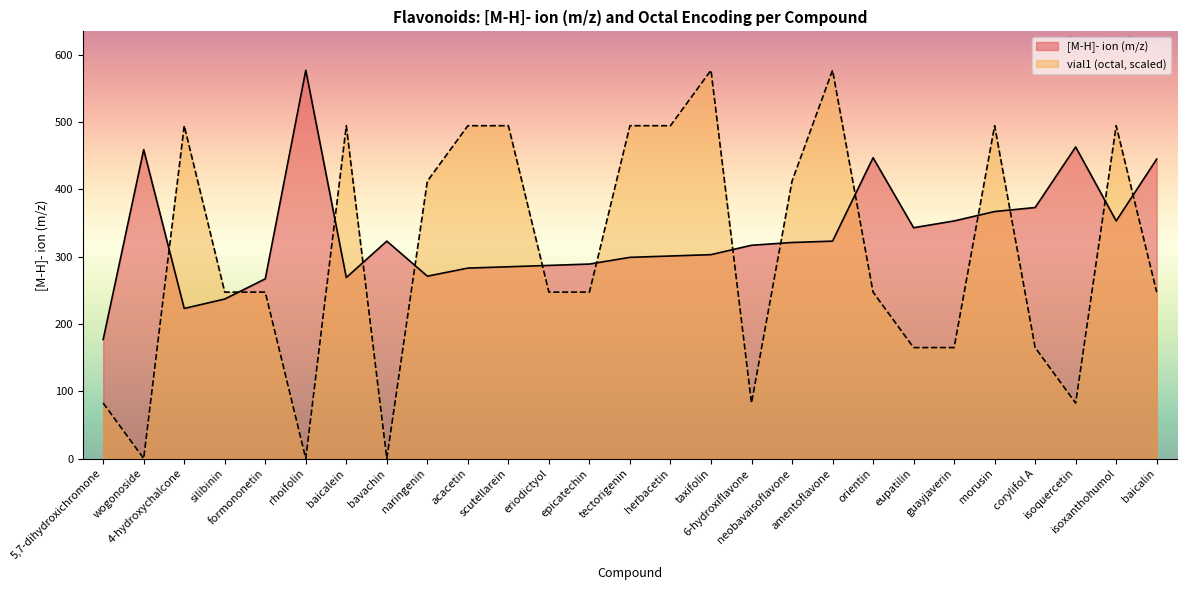

What is the label of the 1st point from the left?

5,7-dihydroxichromone